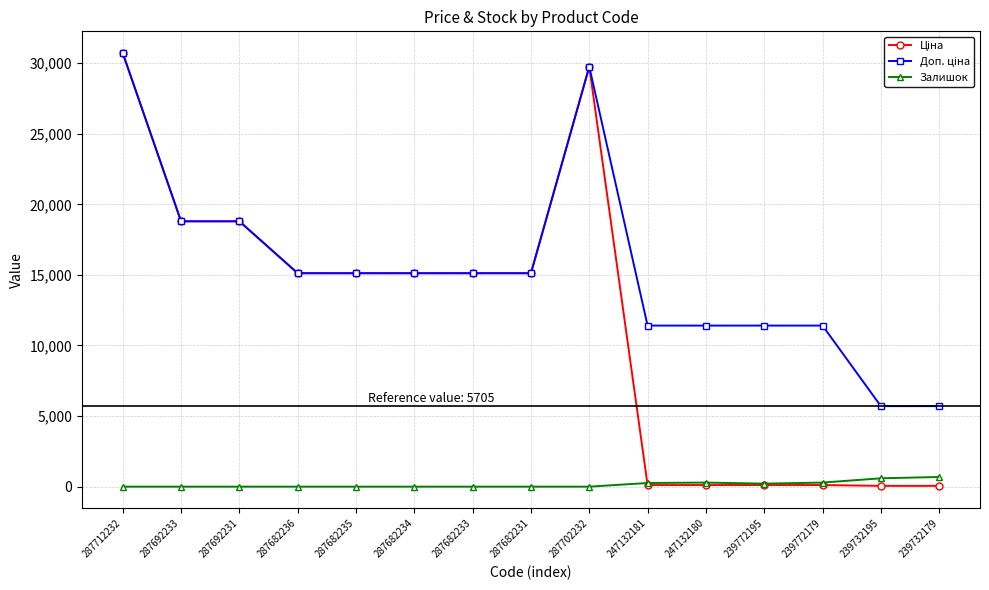

What is the greatest value displayed?

30717.1